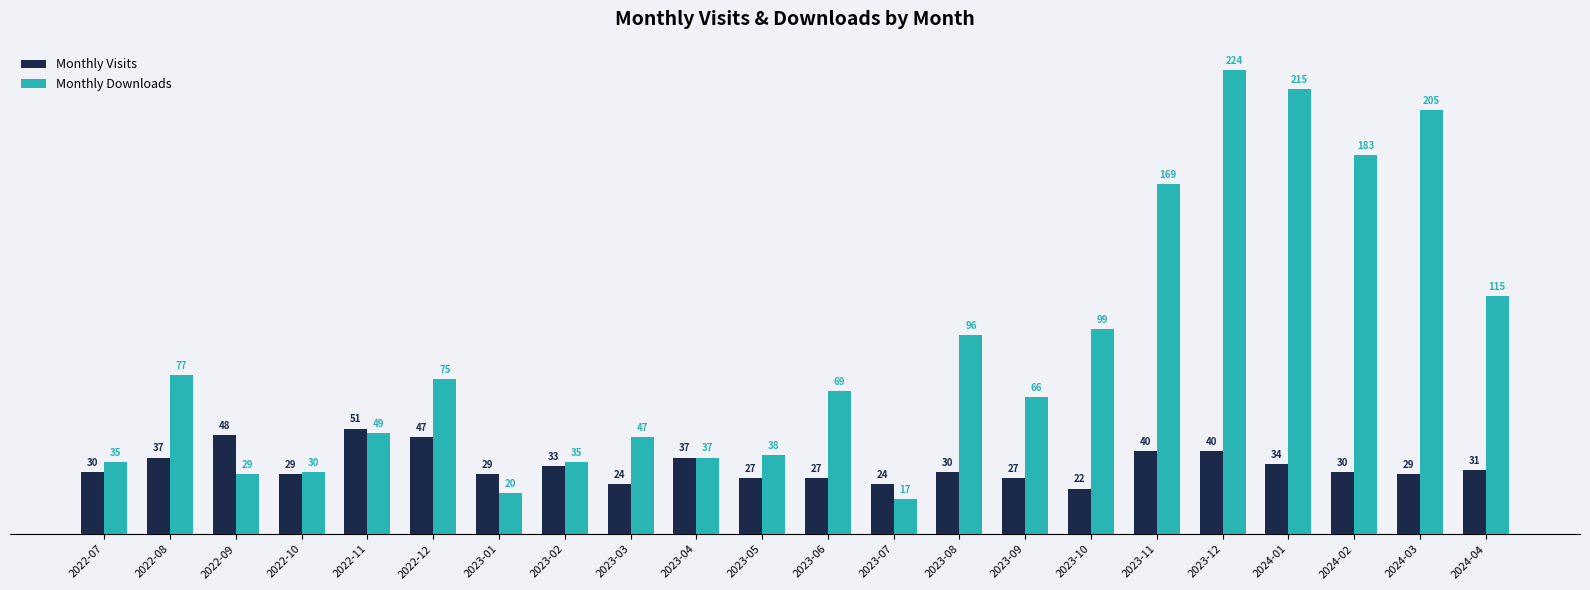

List the series in order of their peak value, highest first.

Monthly Downloads, Monthly Visits